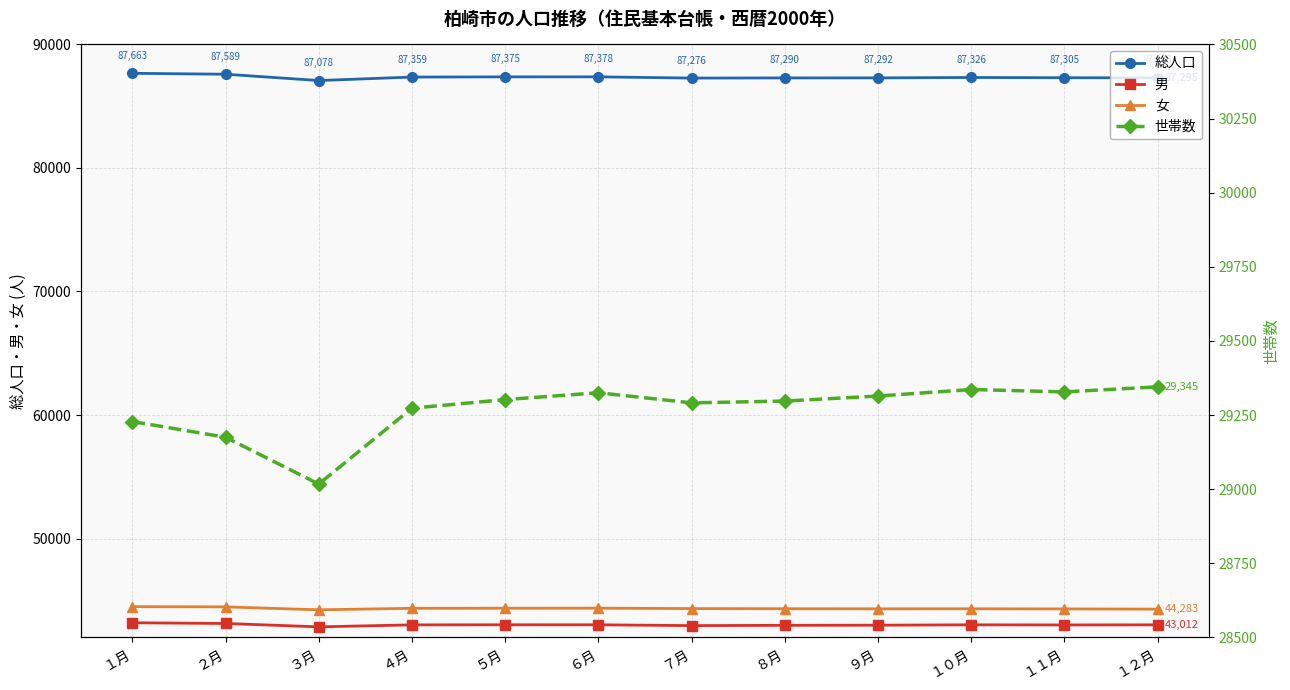

True or false: 世帯数 and 女 cross at least once.

False